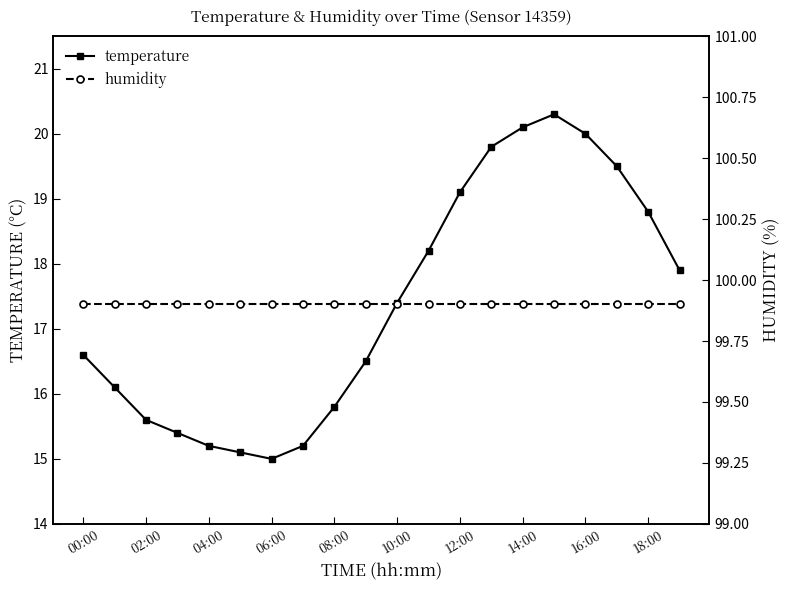

Reading right to left, transcribe all the data shown in this chart.

temperature: 17.9	18.8	19.5	20.0	20.3	20.1	19.8	19.1	18.2	17.4	16.5	15.8	15.2	15.0	15.1	15.2	15.4	15.6	16.1	16.6
humidity: 99.9	99.9	99.9	99.9	99.9	99.9	99.9	99.9	99.9	99.9	99.9	99.9	99.9	99.9	99.9	99.9	99.9	99.9	99.9	99.9